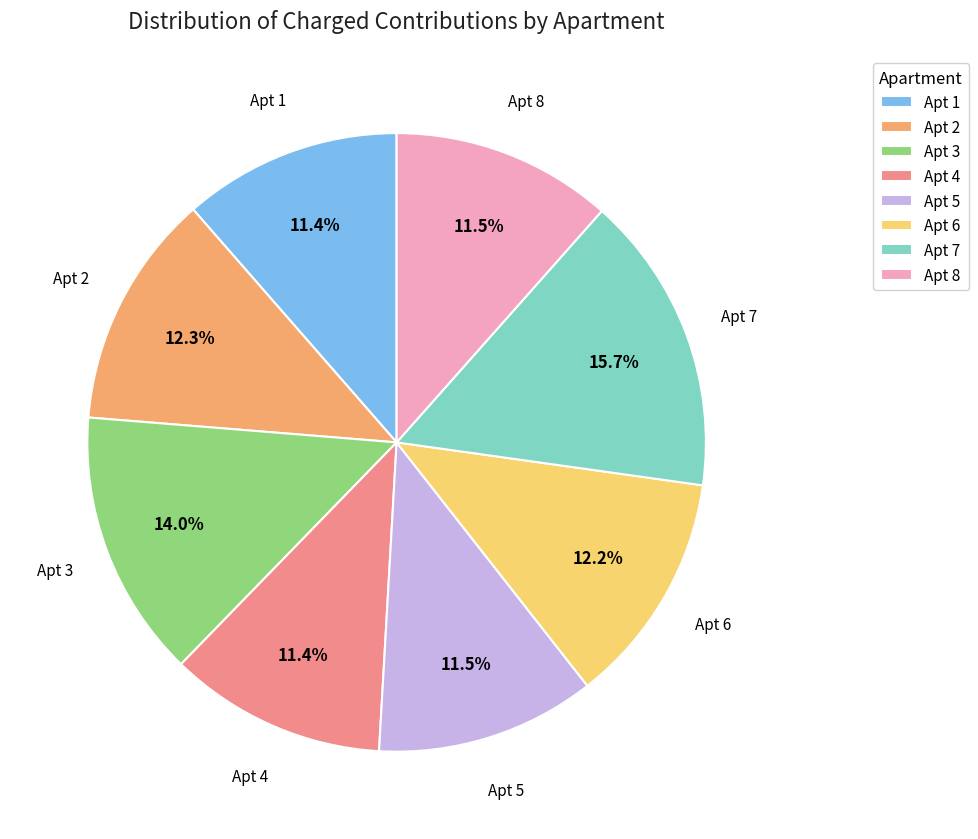

Which category has the biggest portion of the pie?

Apt 7